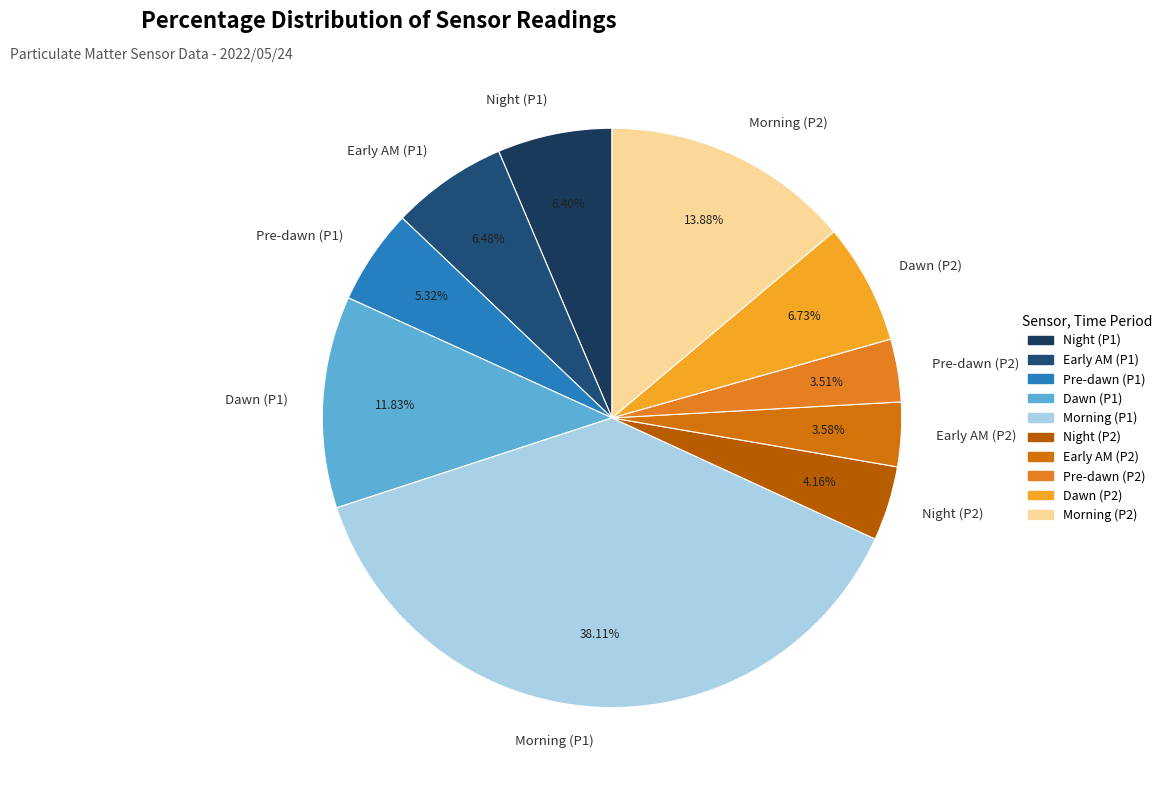

Approximately how many times larger is the value at Early AM (P1) compared to Dawn (P2)?

1.0